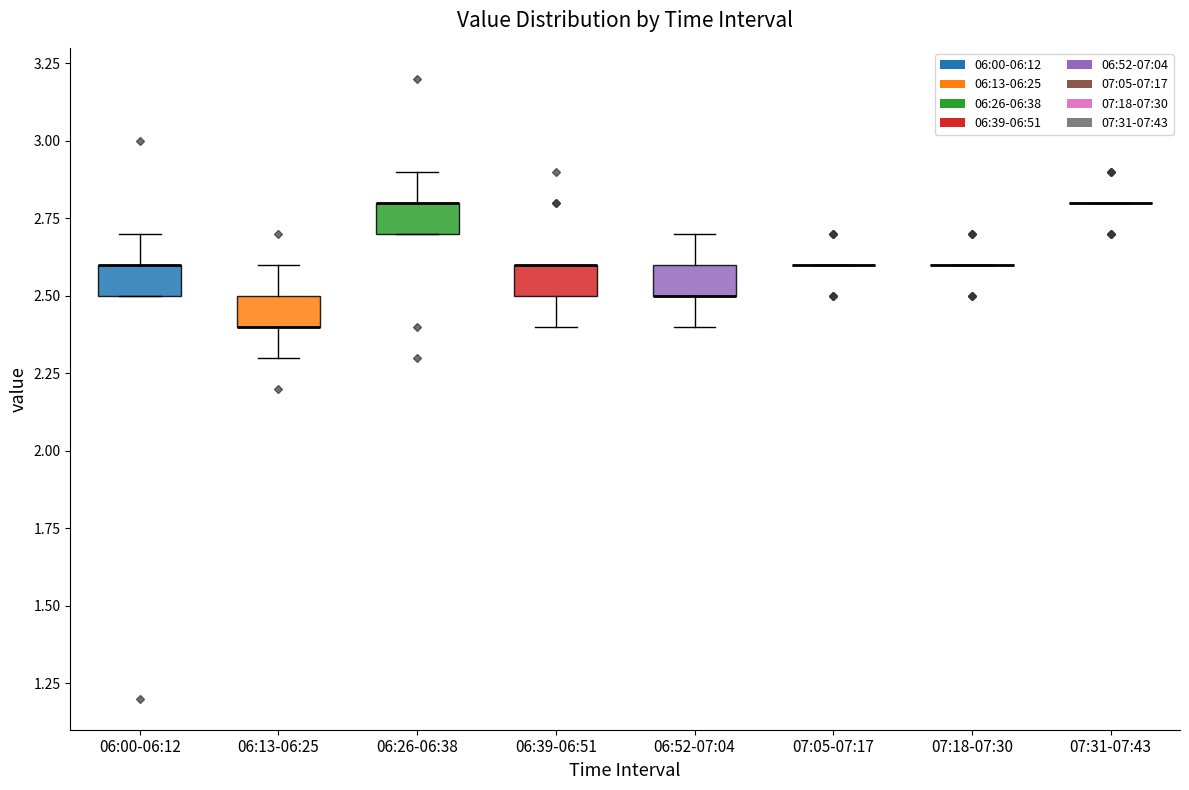

Reading left to right, transcribe this box plot: for each box, give where its median line is, the range the box spans, and where its two whiskers end, as read against the y-axis. The values are not printed on the chart, so give them approximately, as read against the axis.

06:00-06:12: median 2.6 (drawn on the box's upper edge), box 2.5 to 2.6, whiskers 2.5 to 2.7
06:13-06:25: median 2.4 (drawn on the box's lower edge), box 2.4 to 2.5, whiskers 2.3 to 2.6
06:26-06:38: median 2.8 (drawn on the box's upper edge), box 2.7 to 2.8, whiskers 2.7 to 2.9
06:39-06:51: median 2.6 (drawn on the box's upper edge), box 2.5 to 2.6, whiskers 2.4 to 2.6
06:52-07:04: median 2.5 (drawn on the box's lower edge), box 2.5 to 2.6, whiskers 2.4 to 2.7
07:05-07:17: box collapsed to a line at 2.6, whiskers 2.6 to 2.6
07:18-07:30: box collapsed to a line at 2.6, whiskers 2.6 to 2.6
07:31-07:43: box collapsed to a line at 2.8, whiskers 2.8 to 2.8